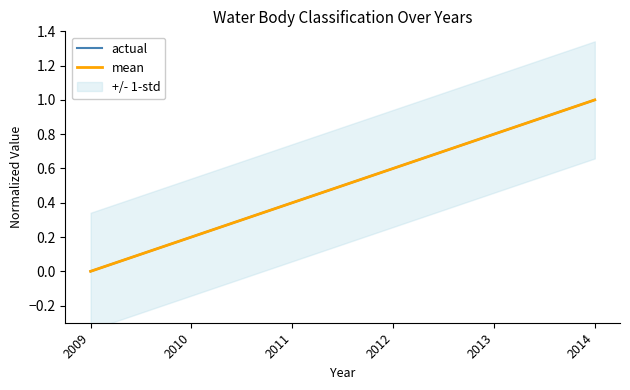

At which label is mean closest to 0?

2009